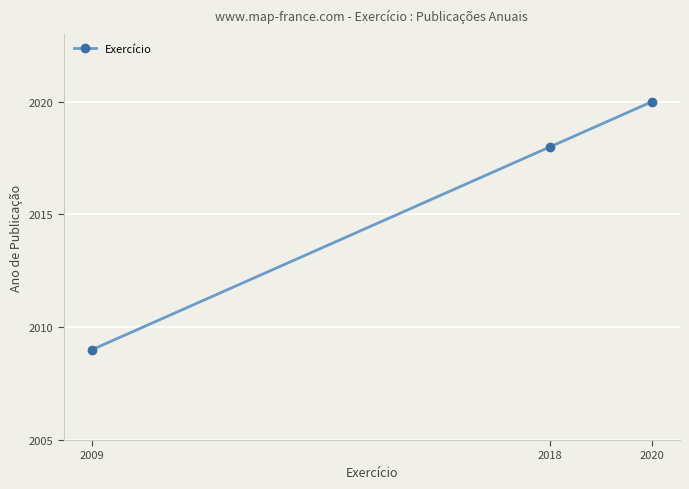

List the labels in order of value, largest first.

2020, 2018, 2009